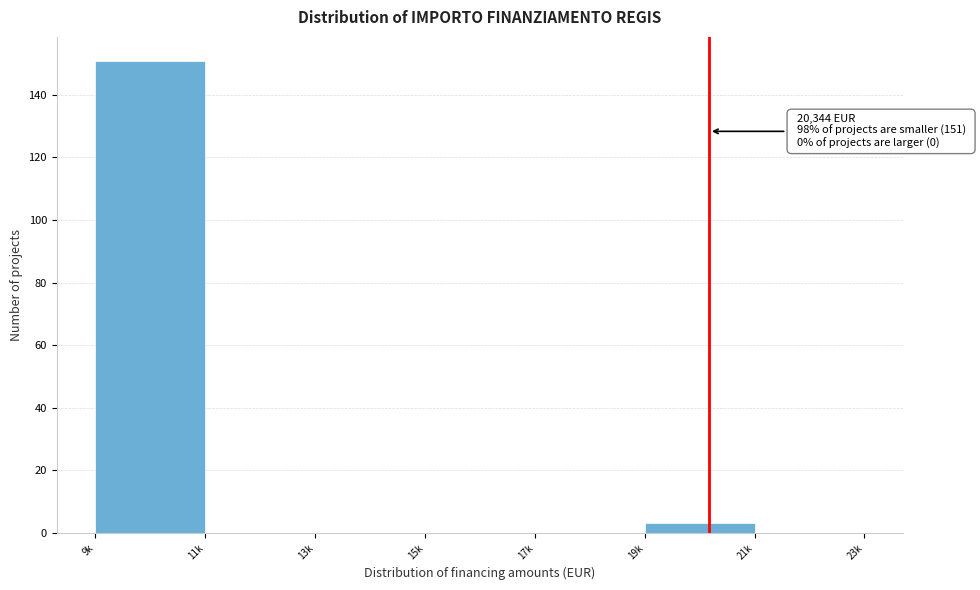

Reading right to left, extract all data points from this chart.

21k=0	19k=3	17k=0	15k=0	13k=0	11k=0	9k=151